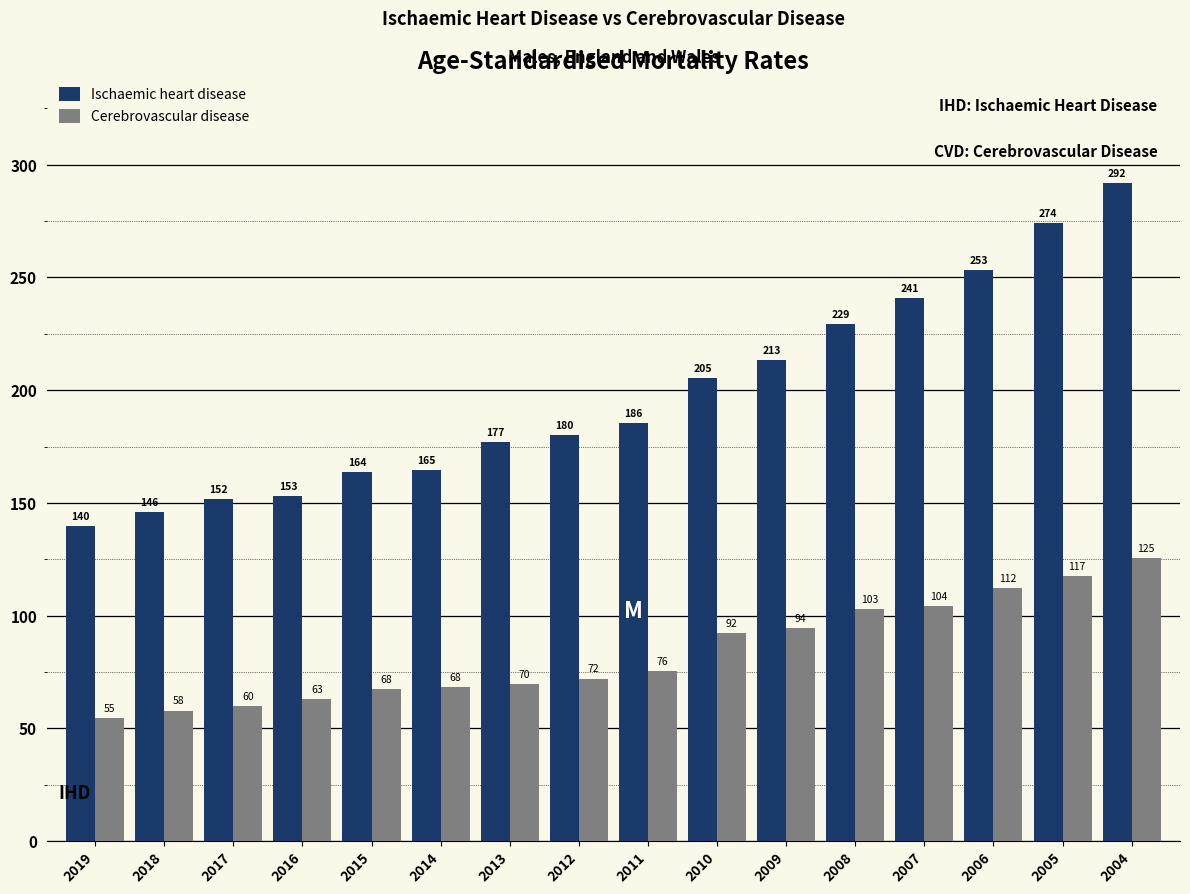

How many categories are shown in the chart?

16